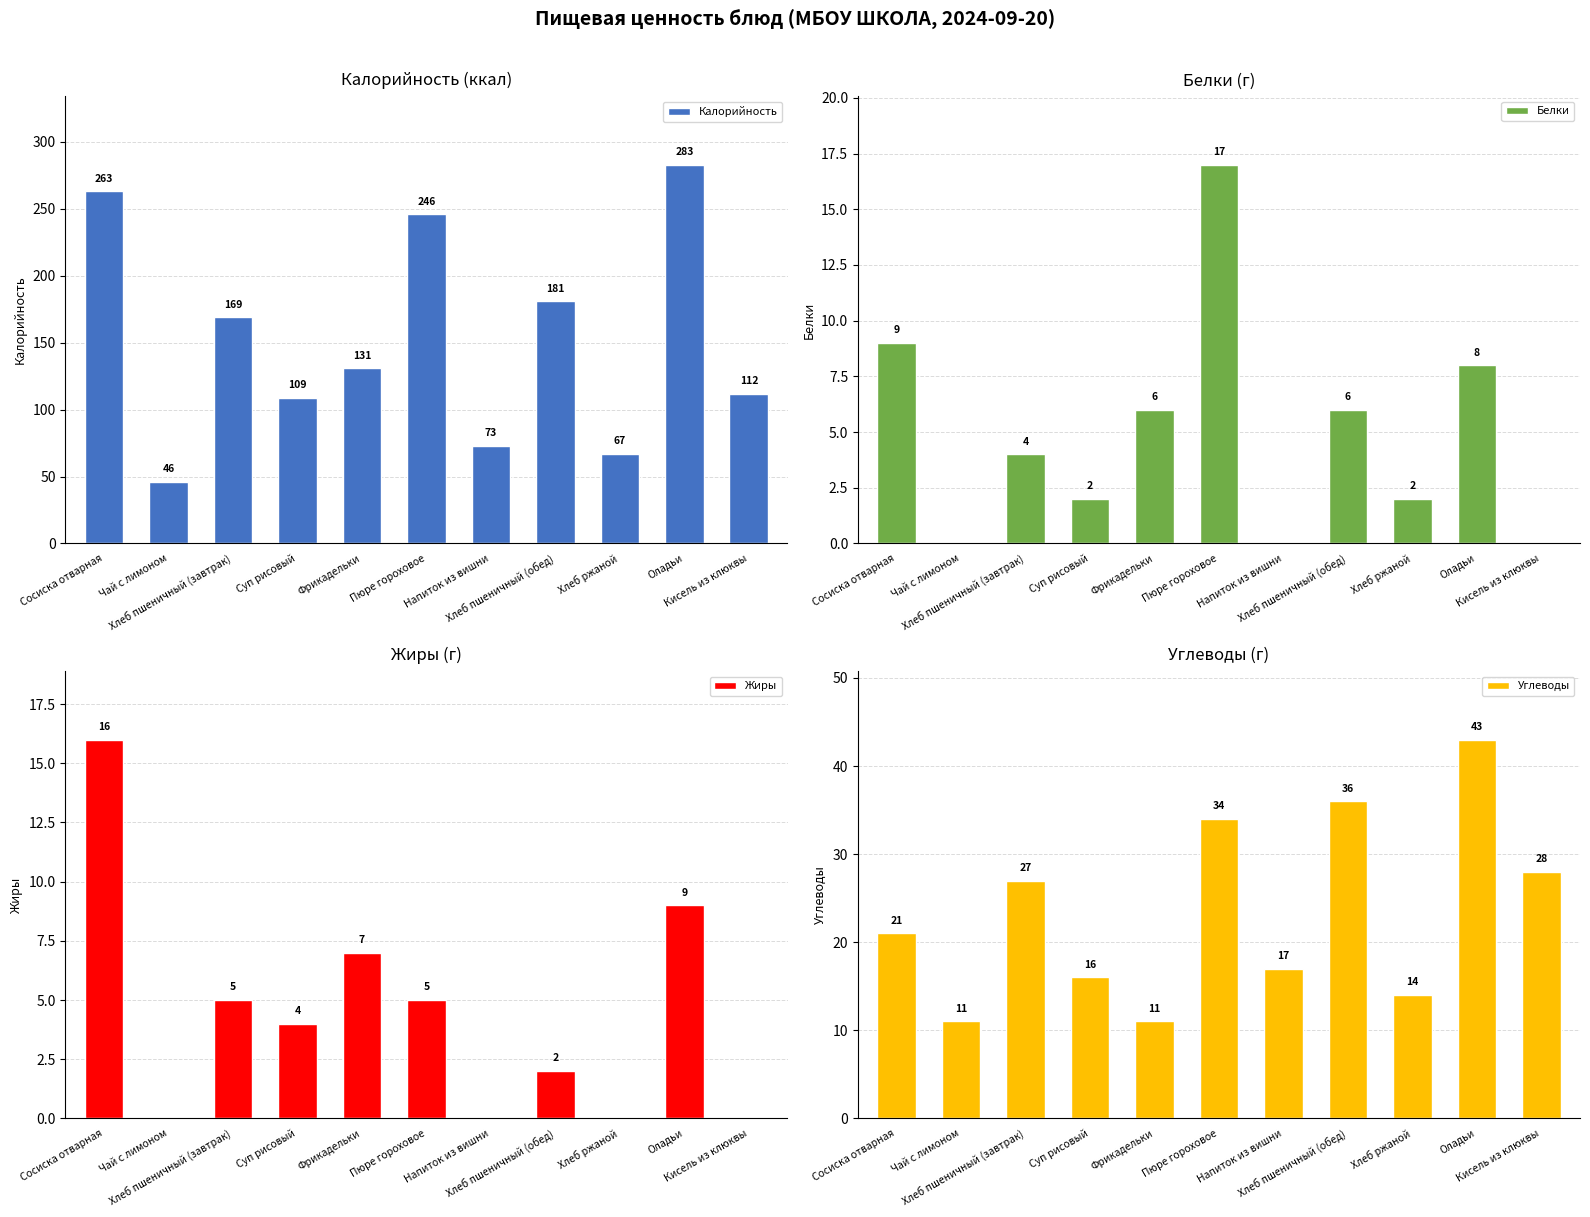

How many values in the Калорийность series exceed 131?

5